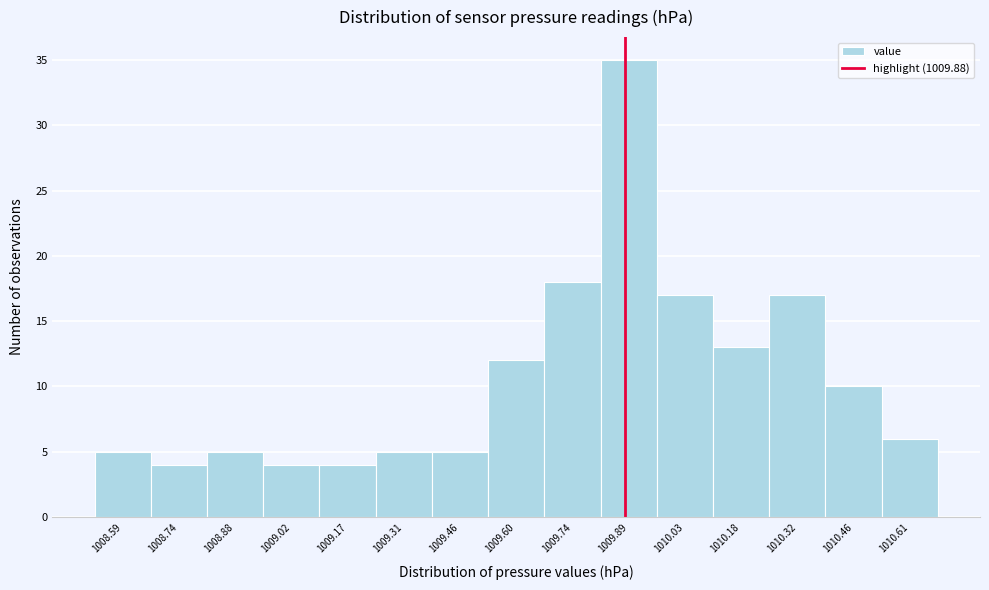

Which range on the x-axis has the tallest bar?

1009.816 to 1009.960